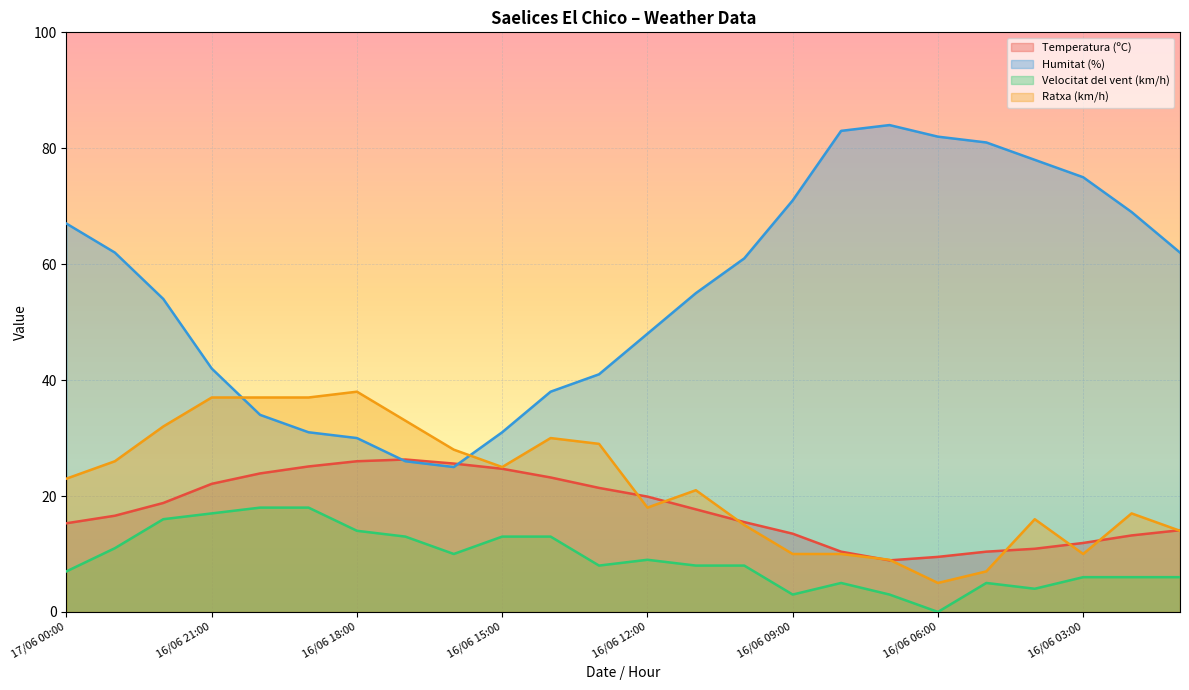

True or false: Ratxa (km/h) has more than 1 points higher than both neighbors.

True